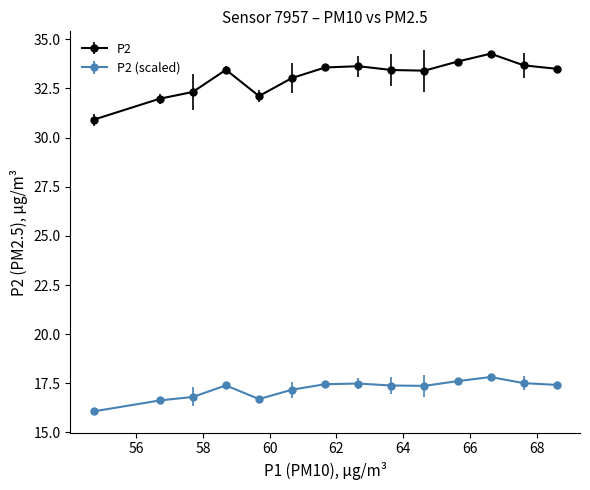

Which series has the widest spread of values?

P2